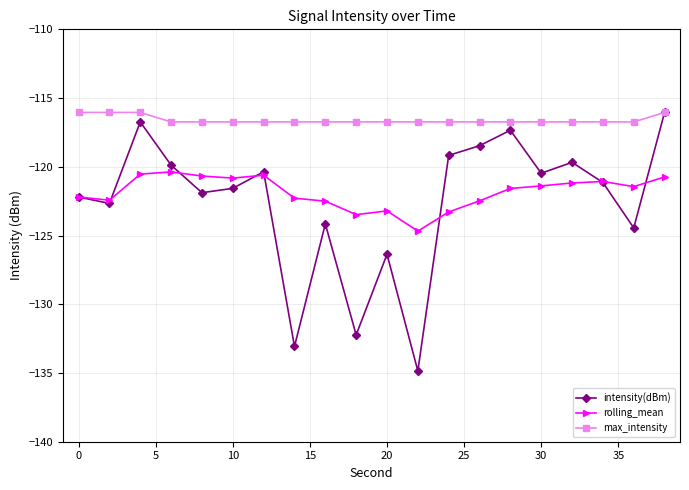

At how many categories does at least one series exceed -126?

20